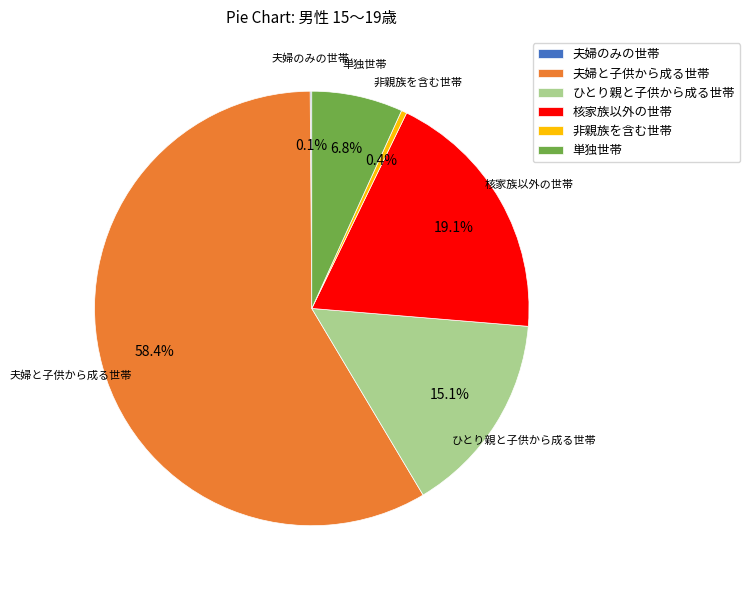

Is there a majority slice in this chart?

Yes